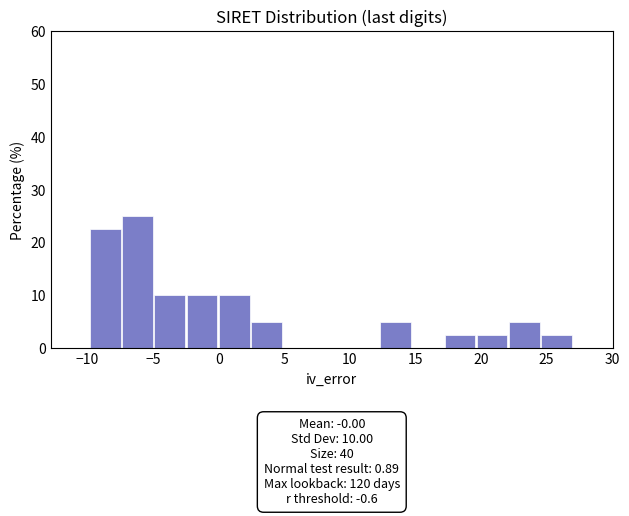

Over which range of the x-axis is the bar tallest?

-7.5 to -5.0